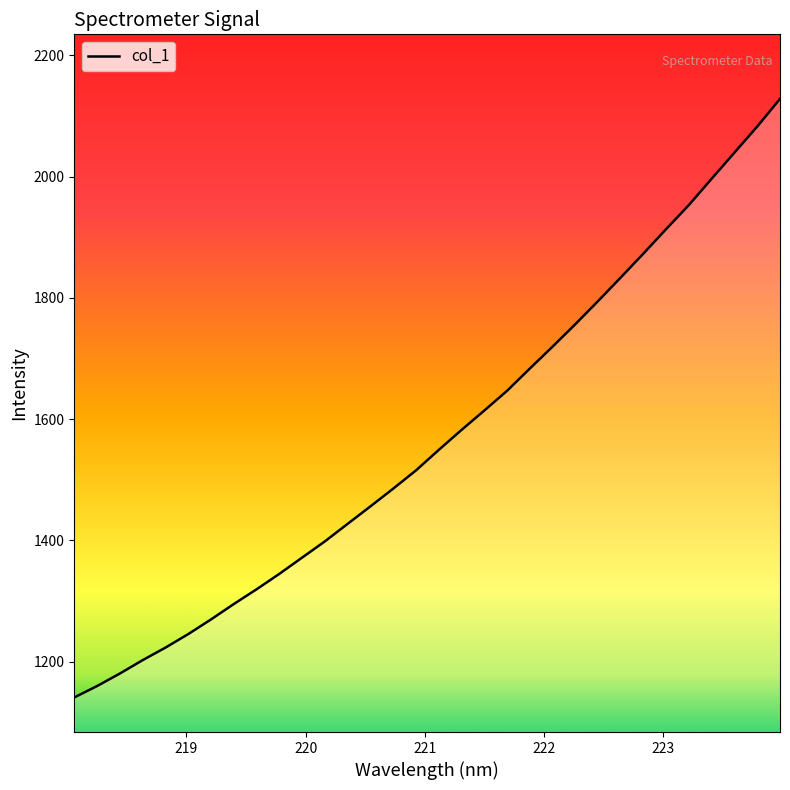

How many series are shown in this chart?

1